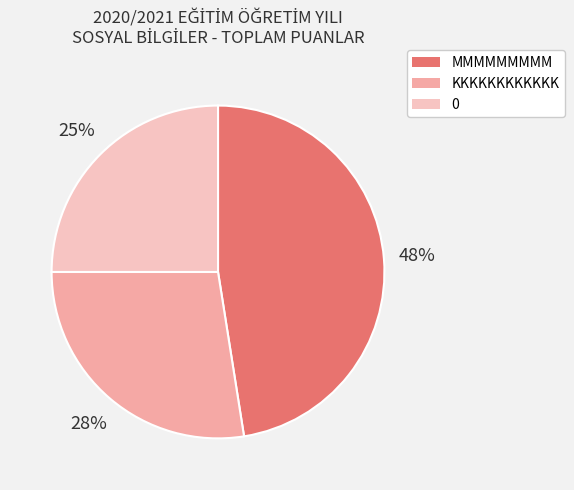

Count the number of slices in the pie.

3